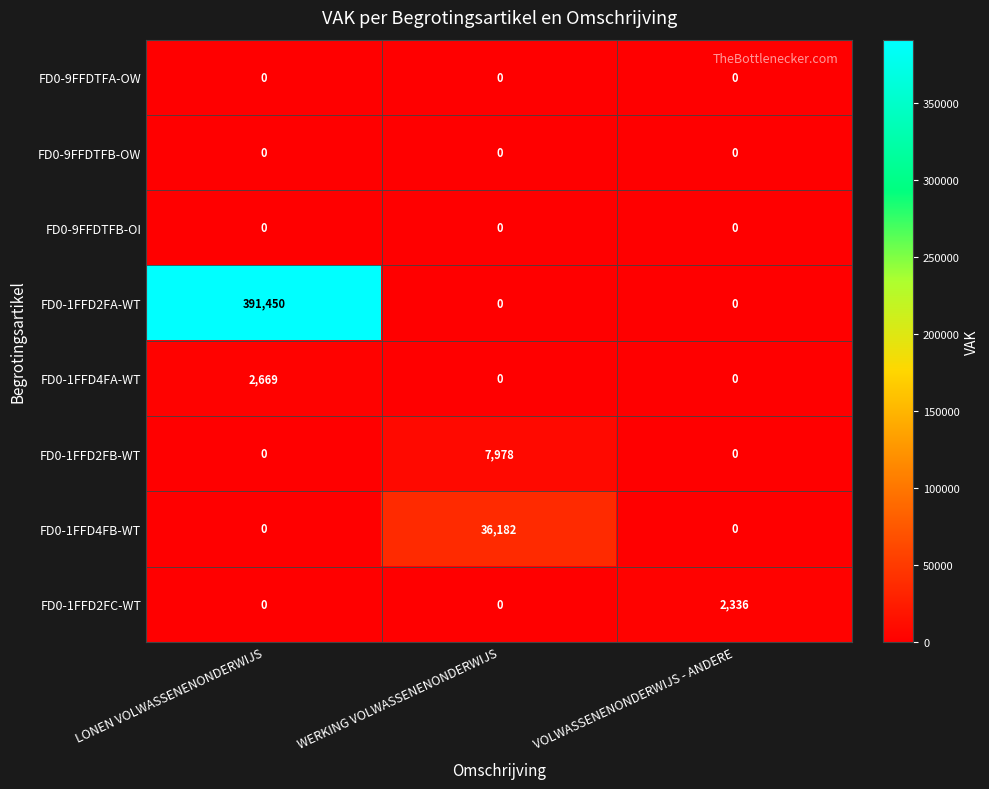

What is the average value of the FD0-1FFD2FA-WT series?

130483